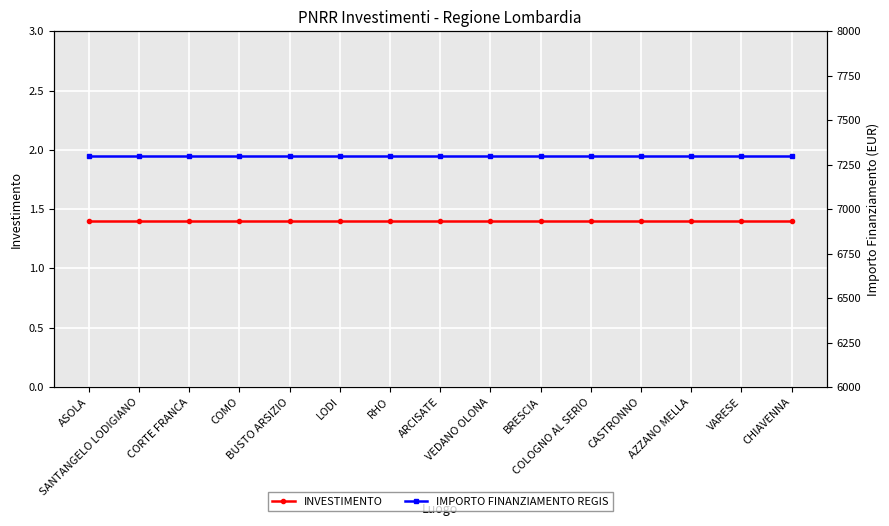

Which category has the highest value in the INVESTIMENTO series?

ASOLA